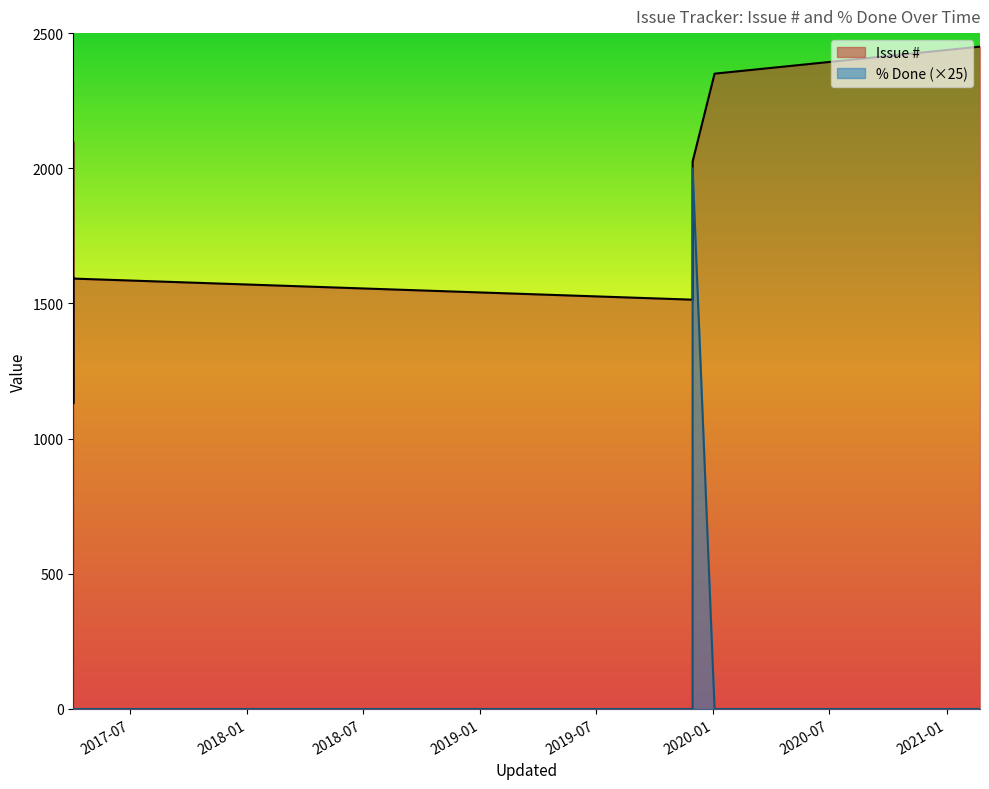

The % Done series shows 52 at 2017-04-03 13:38. True or false?

False